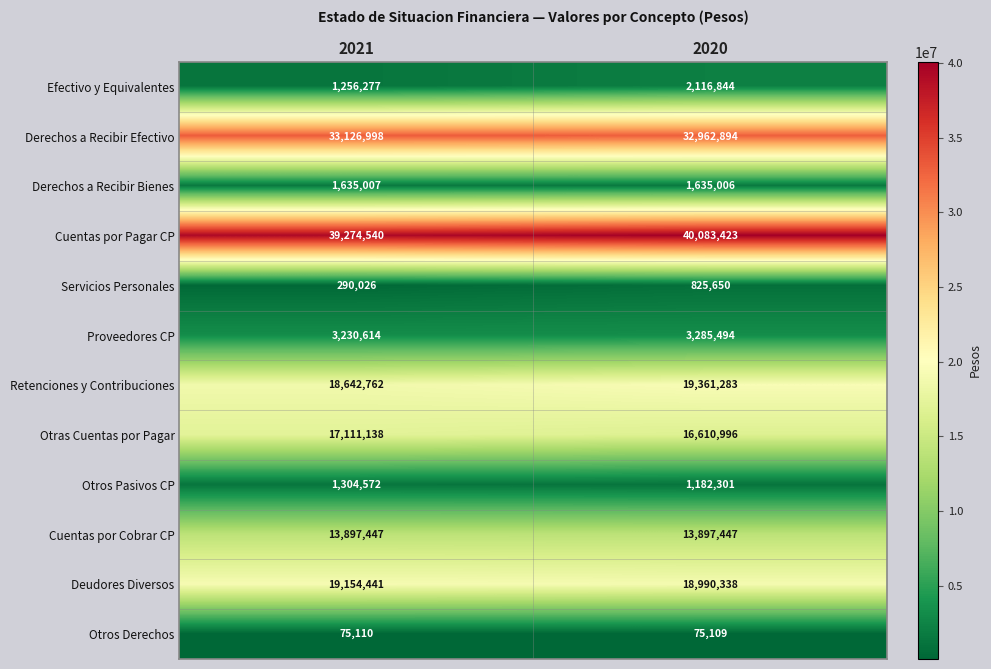

Rank the series by their maximum value, from highest to lowest.

Cuentas por Pagar CP, Derechos a Recibir Efectivo, Retenciones y Contribuciones, Deudores Diversos, Otras Cuentas por Pagar, Cuentas por Cobrar CP, Proveedores CP, Efectivo y Equivalentes, Derechos a Recibir Bienes, Otros Pasivos CP, Servicios Personales, Otros Derechos